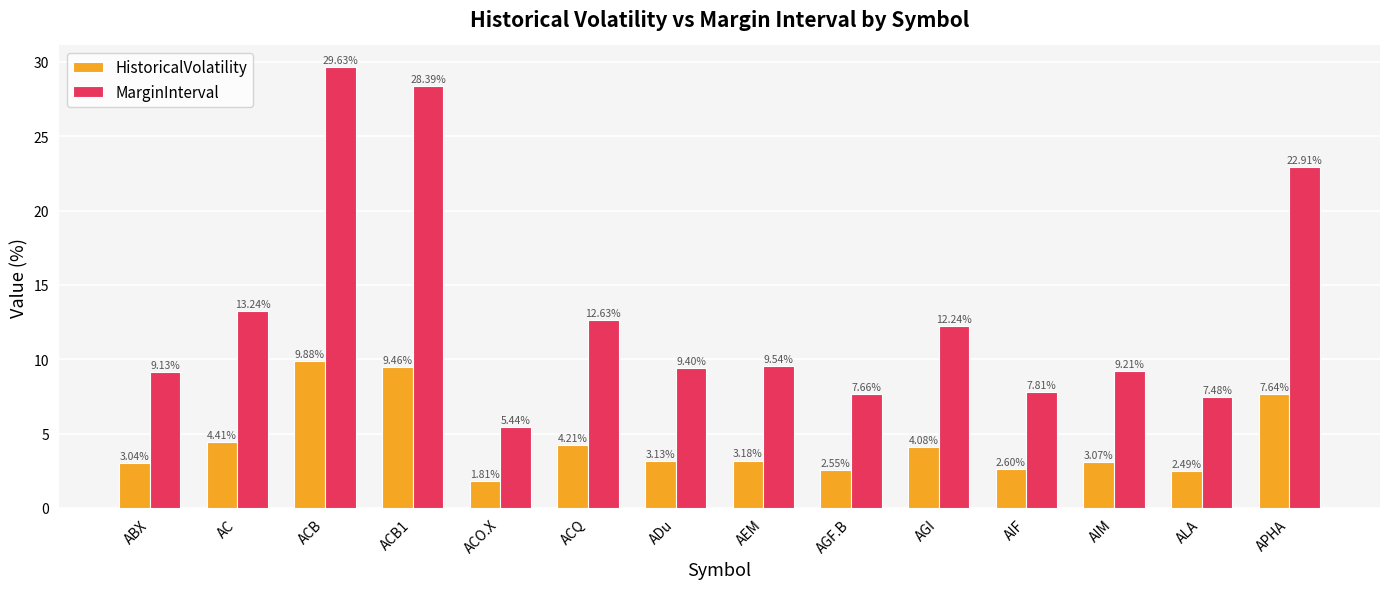

Which series has the largest range (max minus min)?

MarginInterval